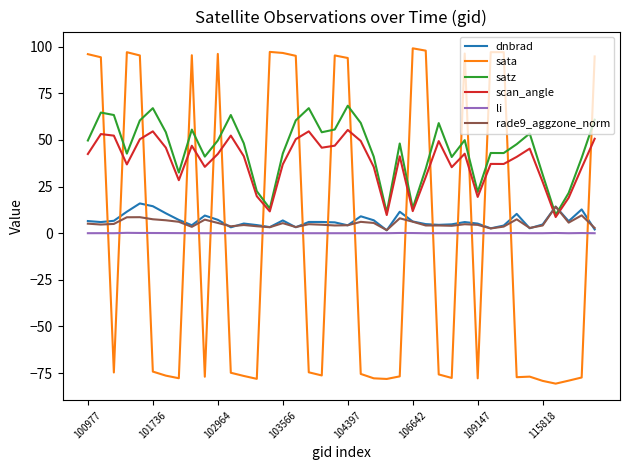

How many times do scan_angle and dnbrad cross each other?

2